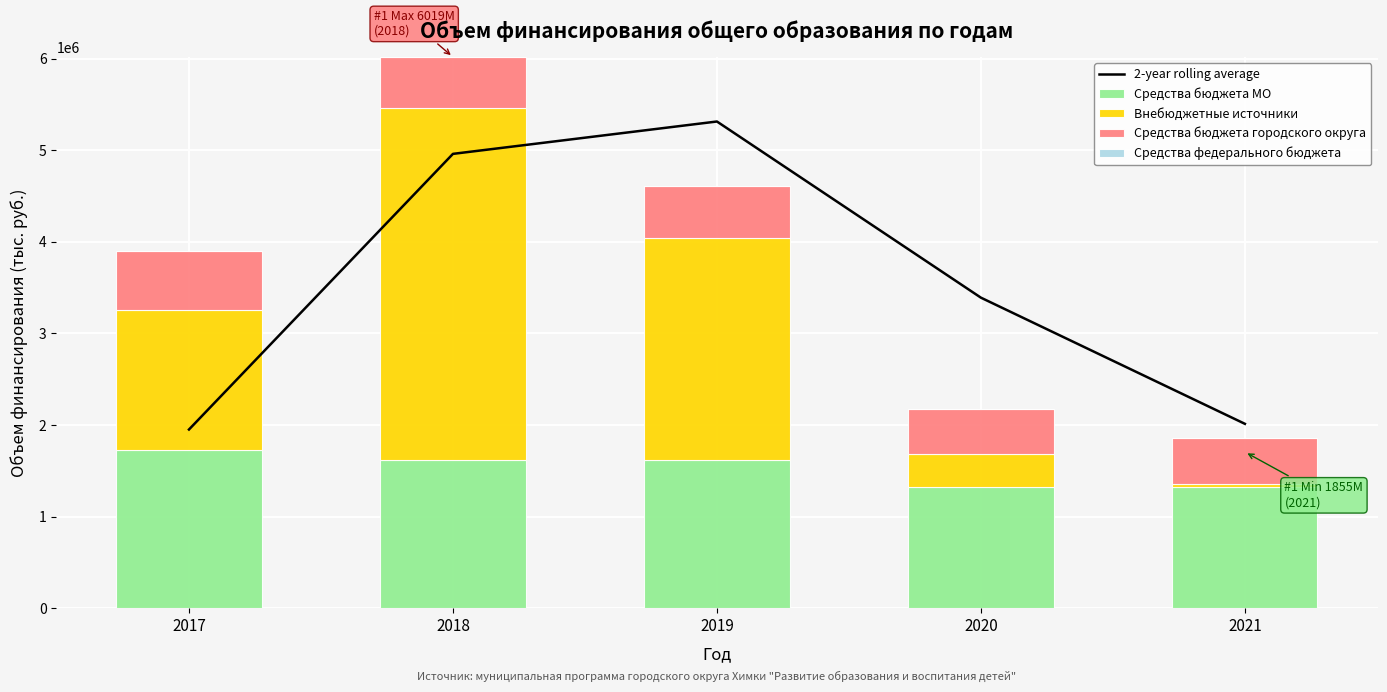

At 2019, list the series in order from largest to smallest.

2-year rolling average, Внебюджетные источники, Средства бюджета МО, Средства бюджета городского округа, Средства федерального бюджета